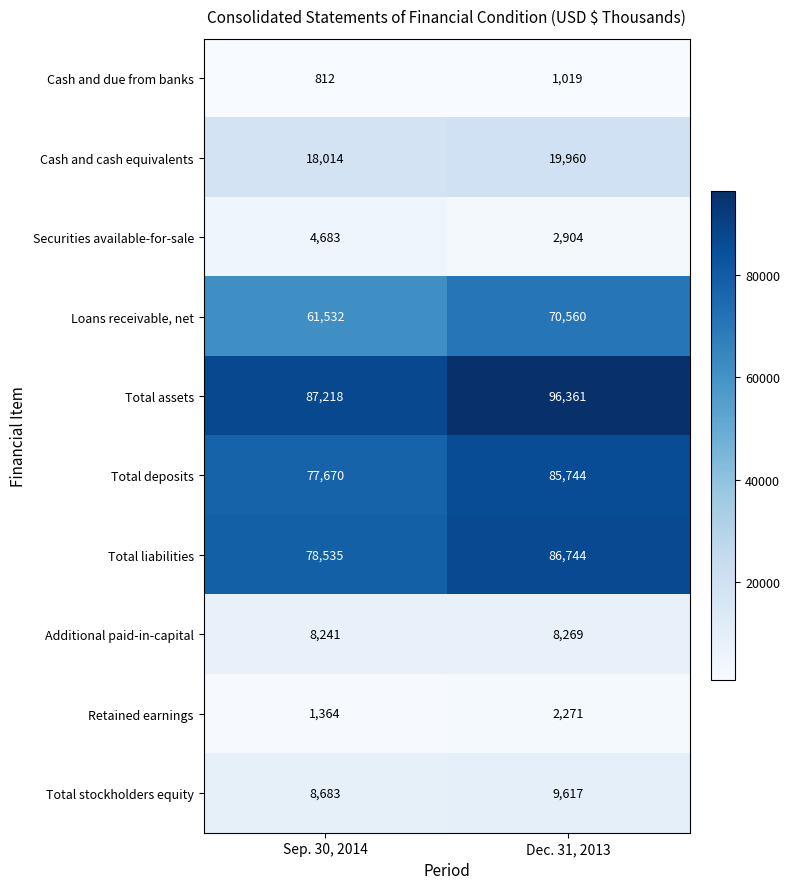

What is the sum of all Additional paid-in-capital values?

16510